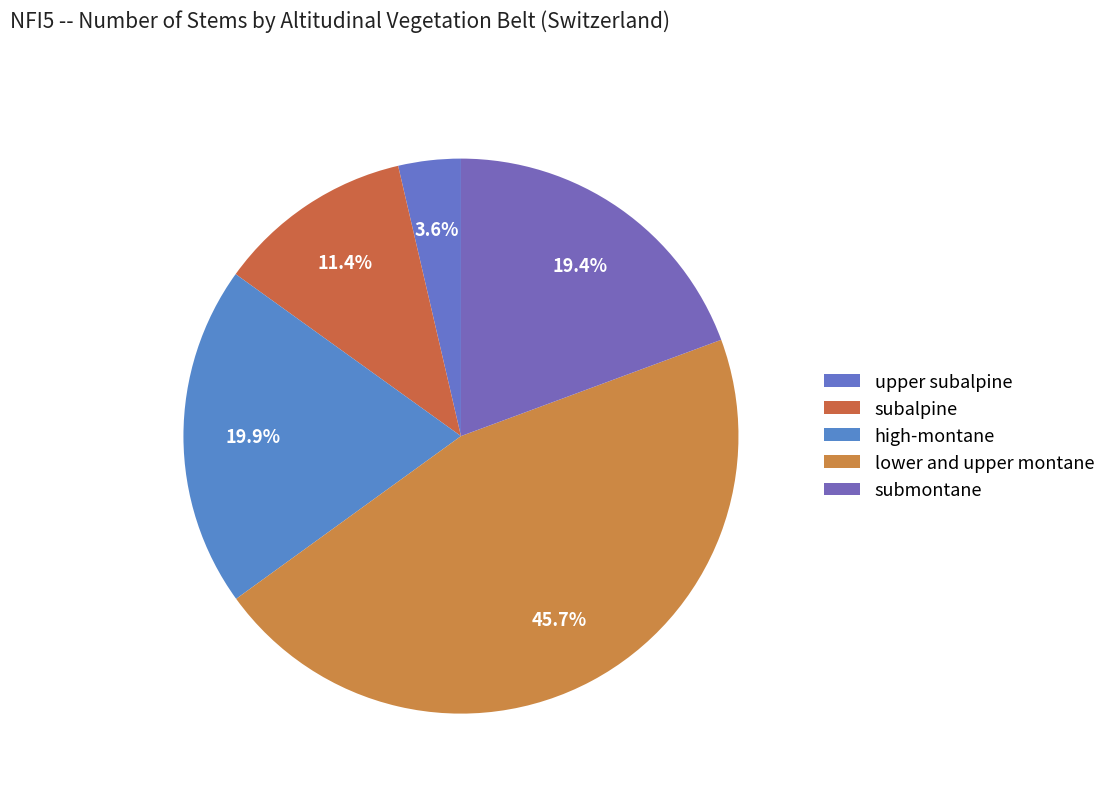

What percentage is NOT represented by subalpine?

88.6%